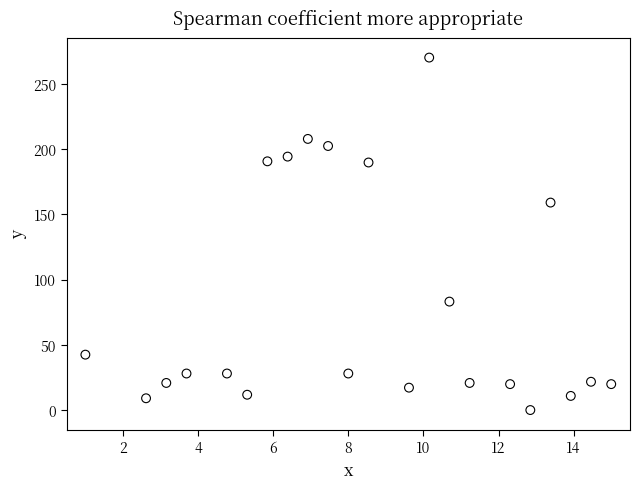

What is the range of Y values (max minus min)?

270.0